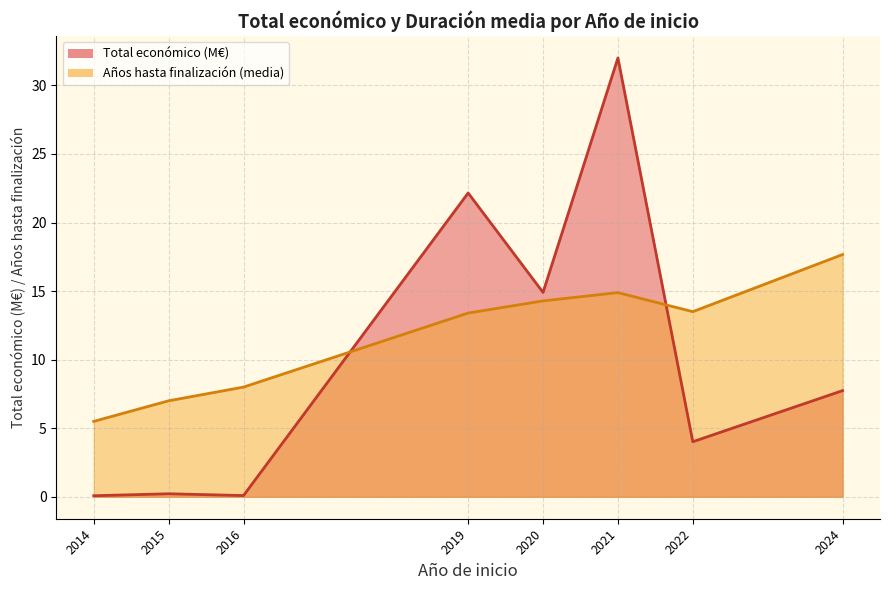

What is the sum of all Total económico (M€) line values?

81.2